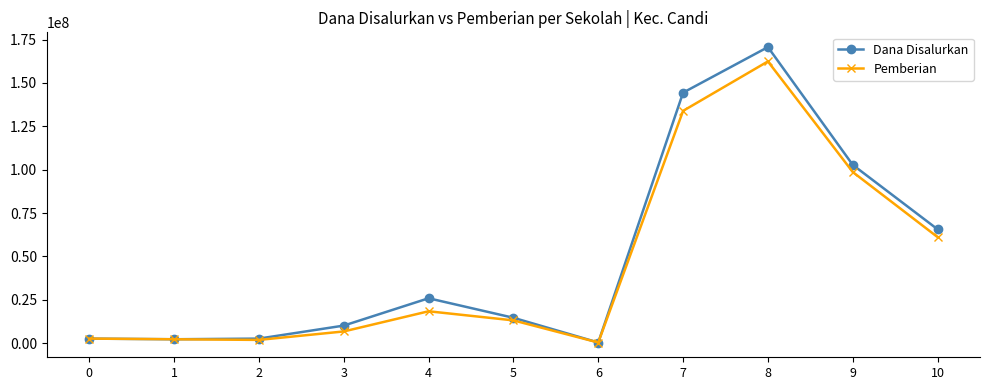

Where does the Dana Disalurkan series first go above 14625000?

4